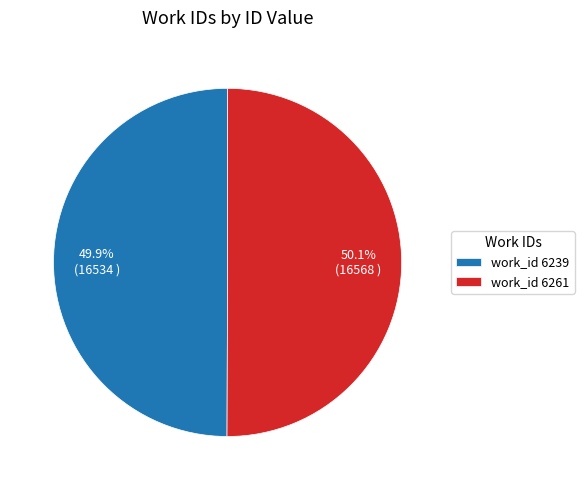

Approximately how many times larger is the value at work_id 6239 compared to work_id 6261?

1.0